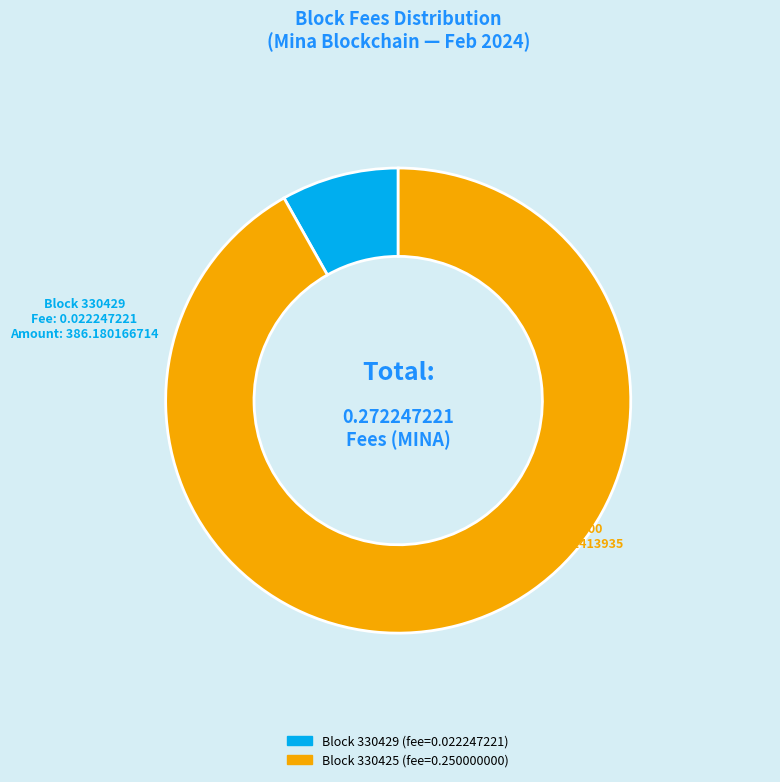

Does any single category account for the majority?

Yes